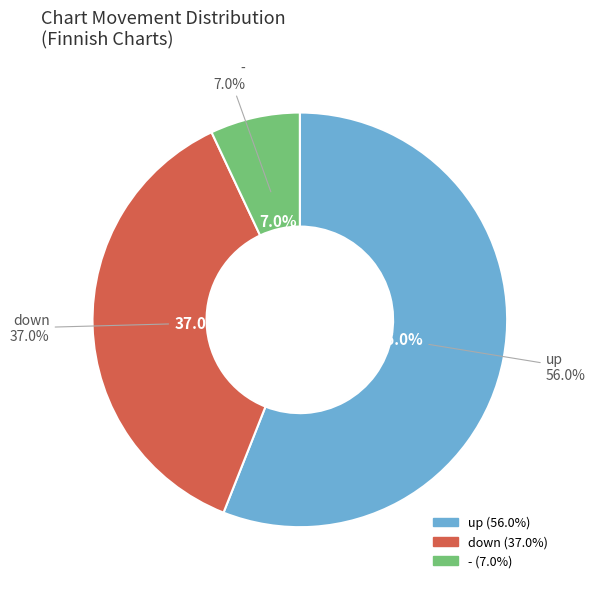

Is there a majority slice in this chart?

Yes